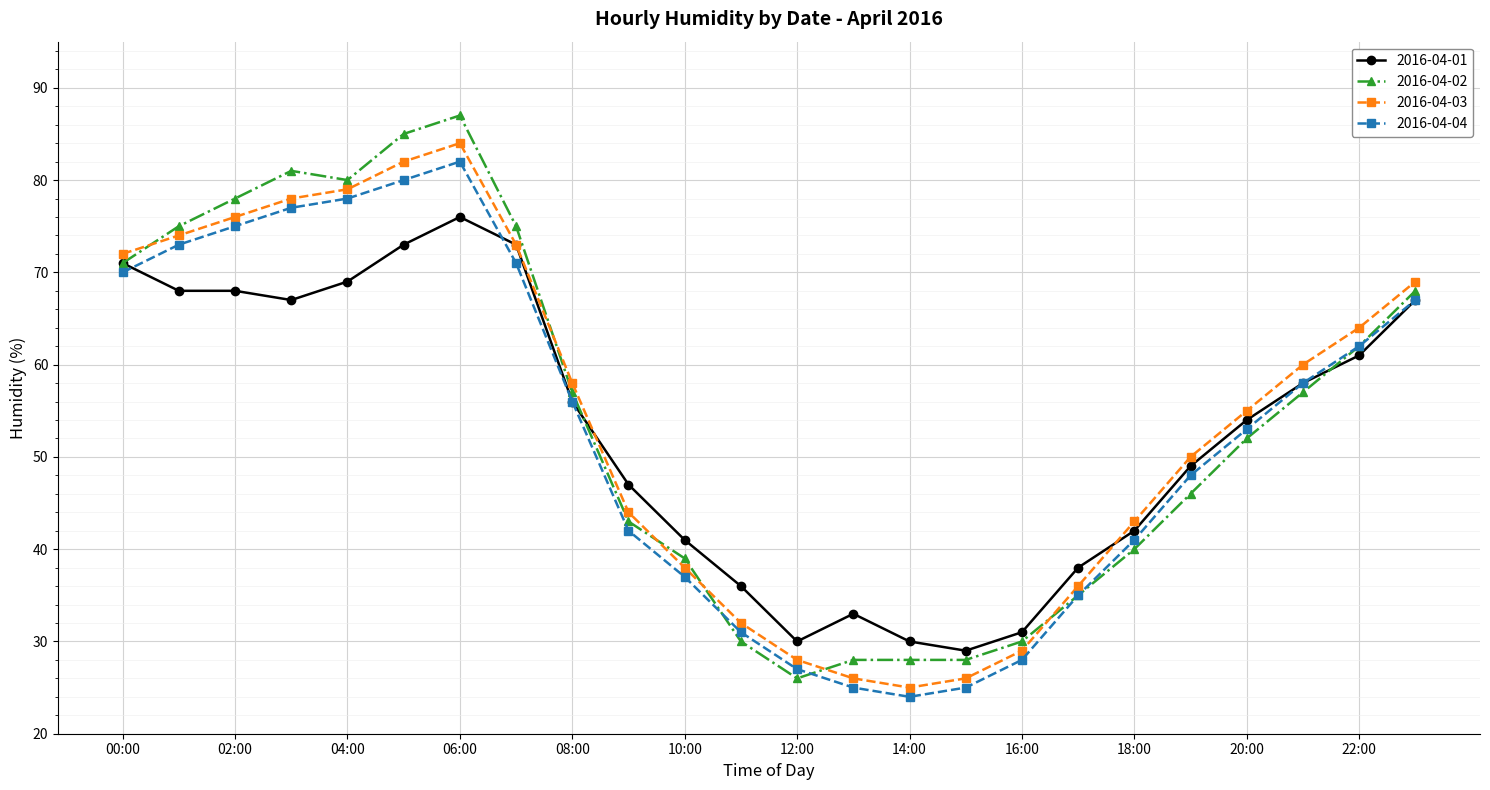

What are all the series names shown in the legend?

2016-04-01, 2016-04-02, 2016-04-03, 2016-04-04